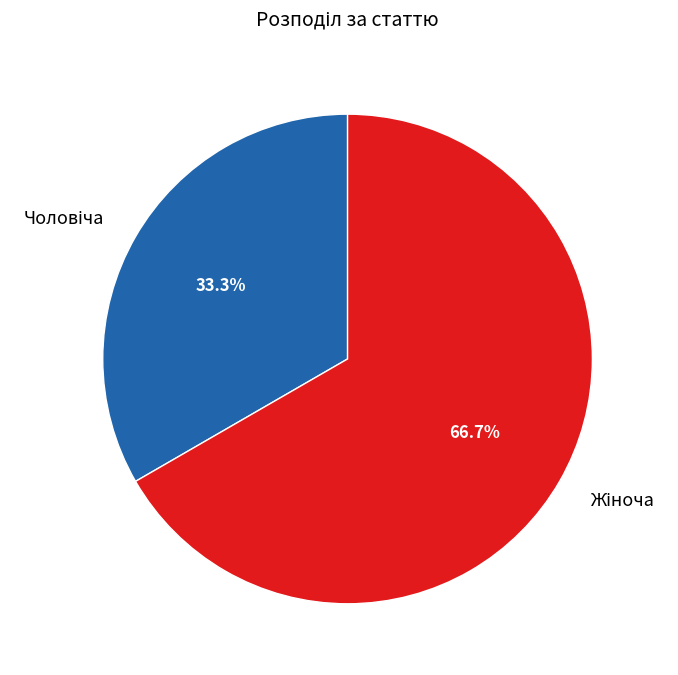

Does any single category account for the majority?

Yes